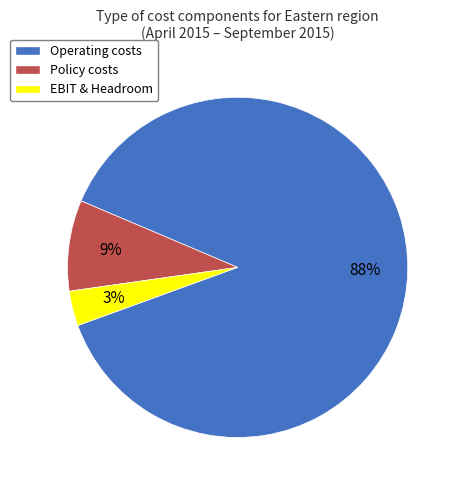

What is the smallest slice in the pie chart?

EBIT & Headroom